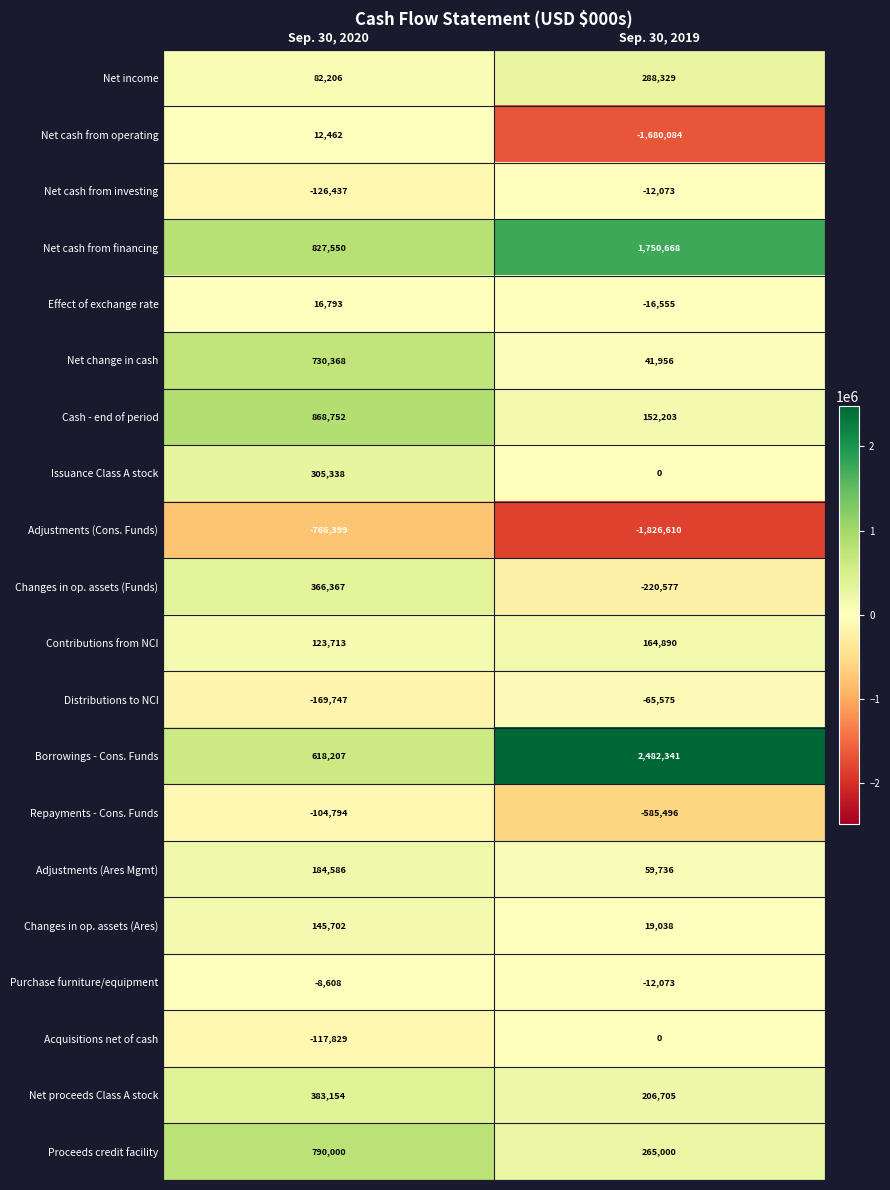

What is the greatest value displayed?

2482341